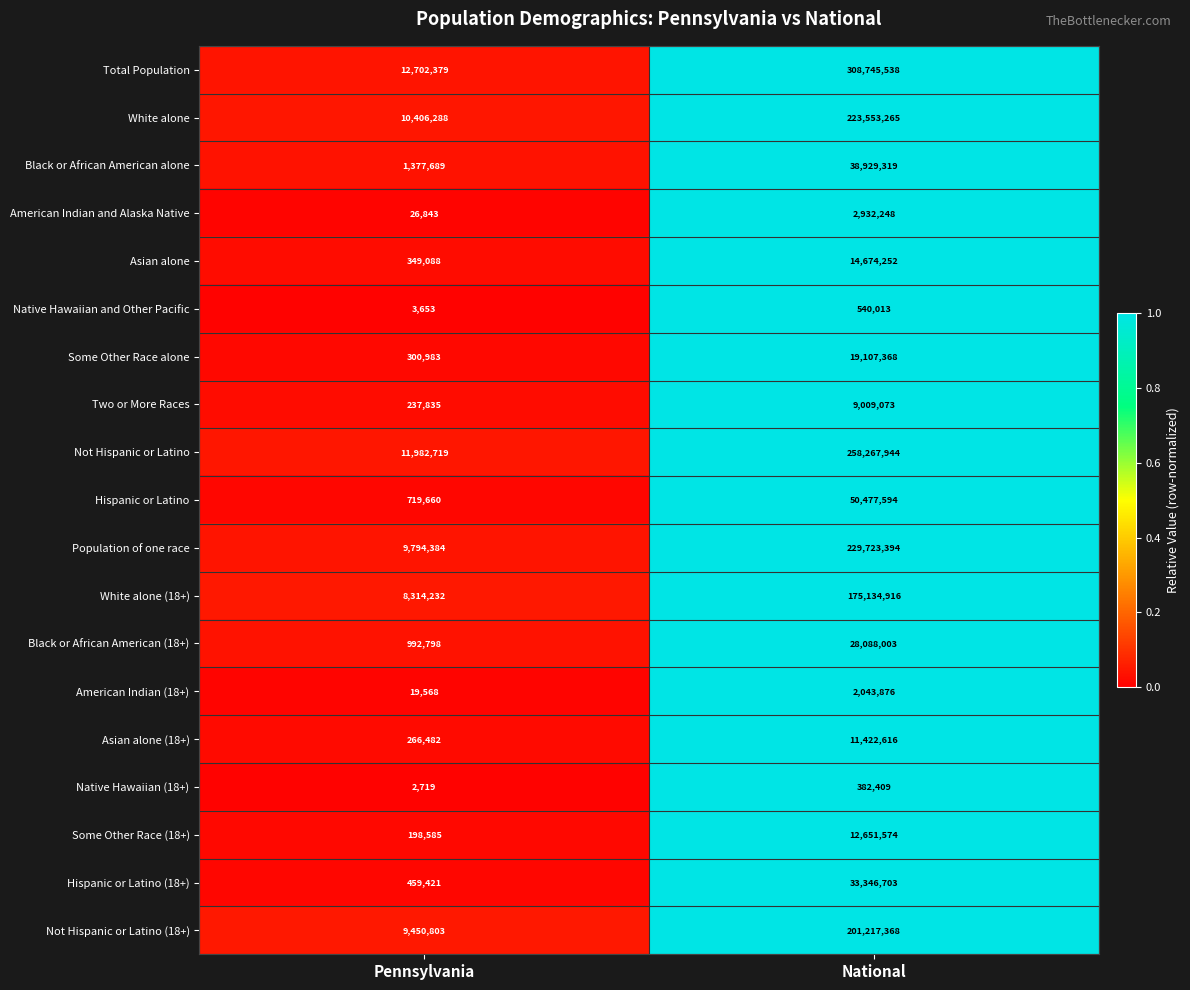

What is the total value across all series at Pennsylvania?

67606129